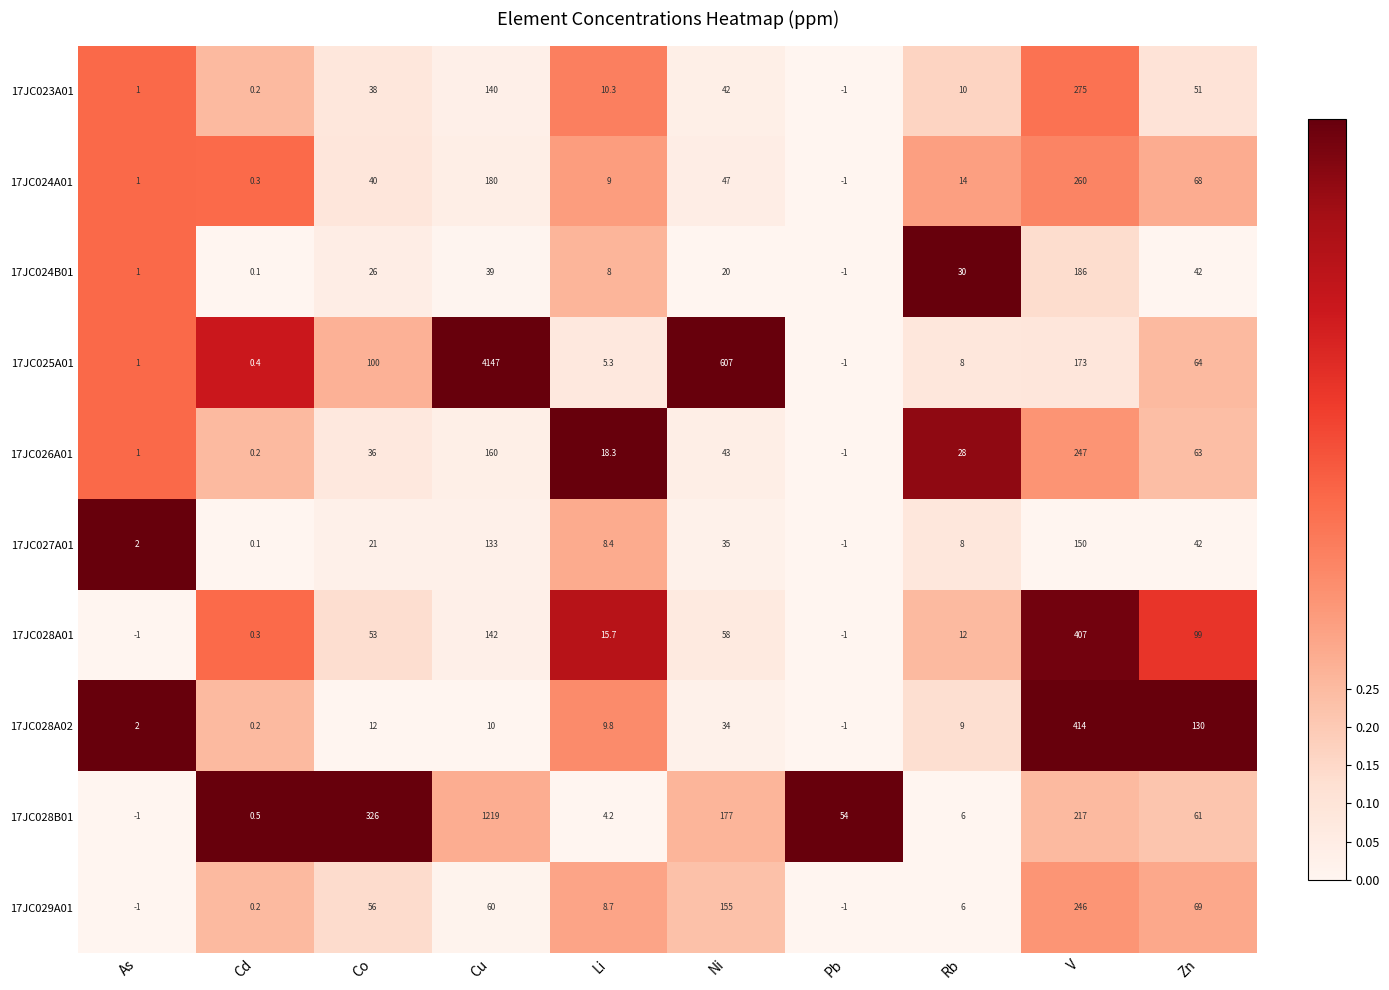

The value of 17JC026A01 at Co is 16.9. True or false?

False